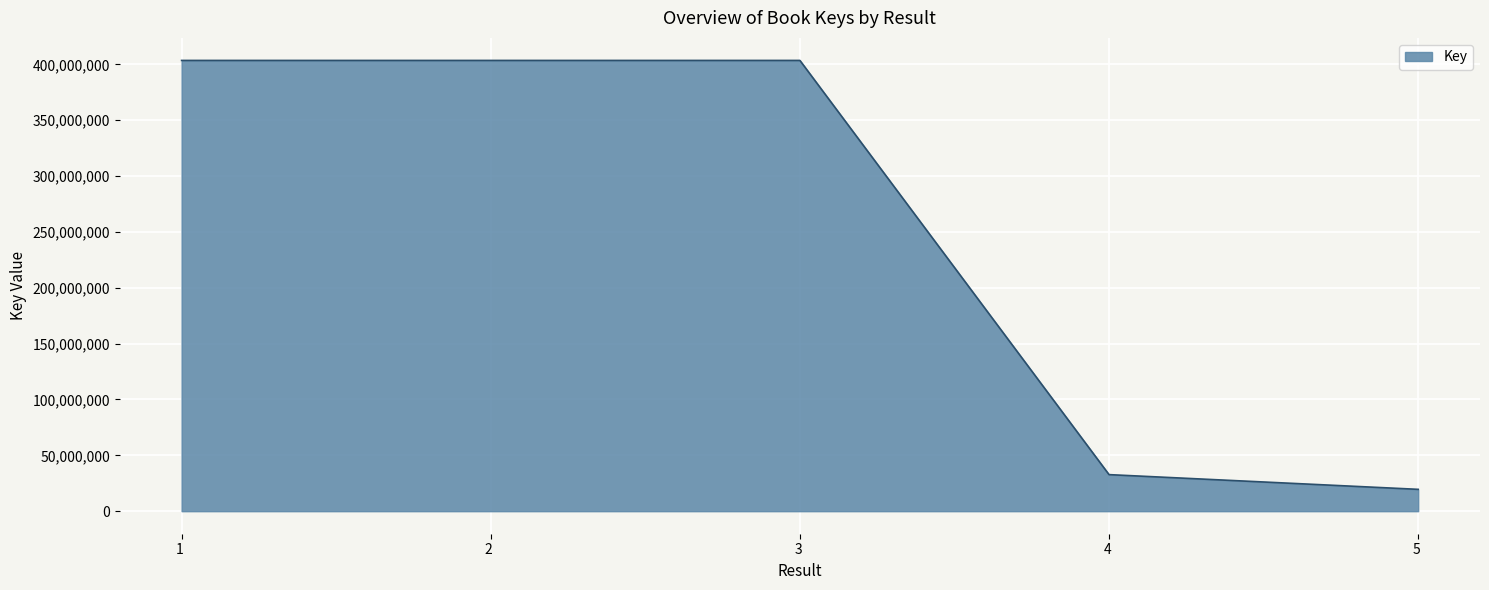

How many values are below 403503474?

2